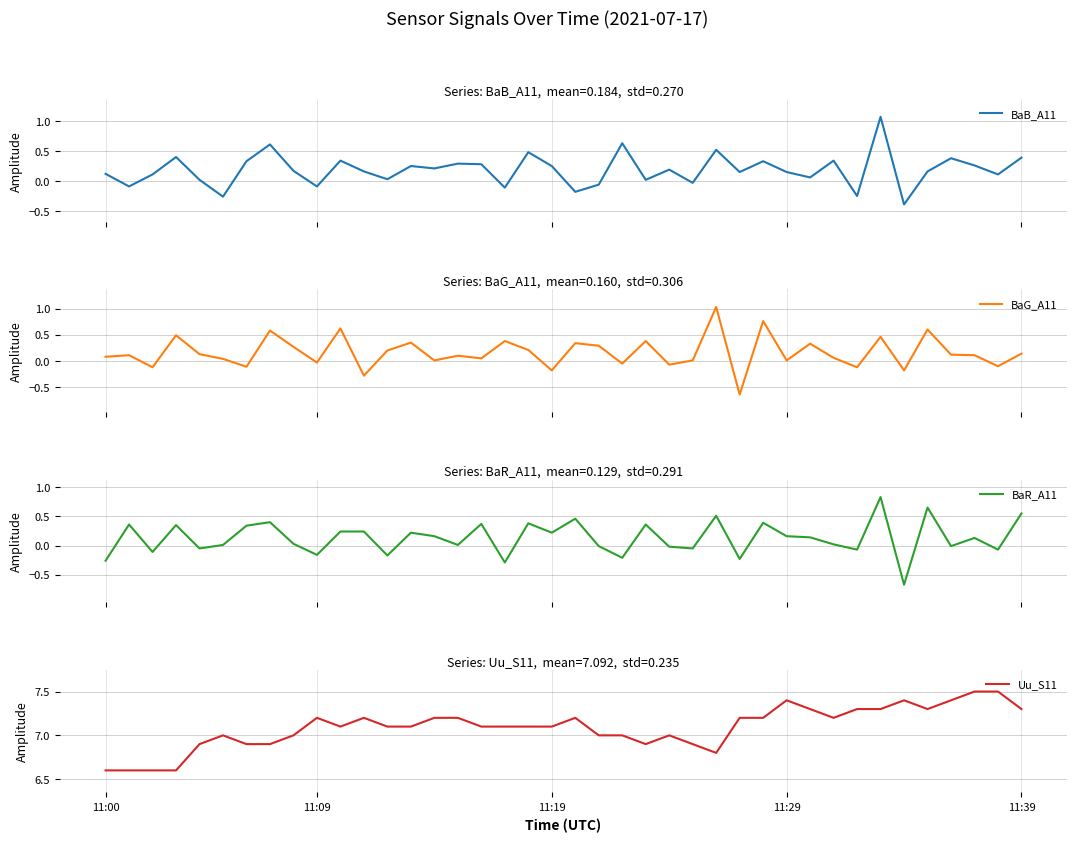

The value of BaR_A11 at 22 is -0.1. True or false?

False